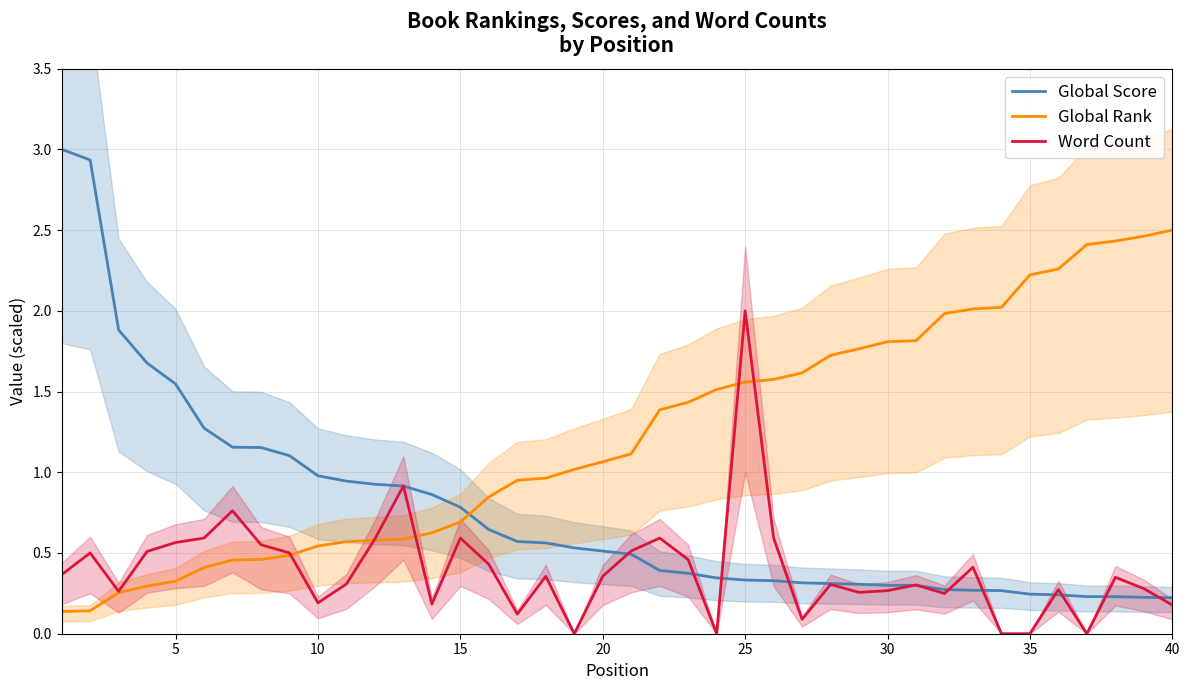

True or false: Global Rank and Global Score cross at least once.

True